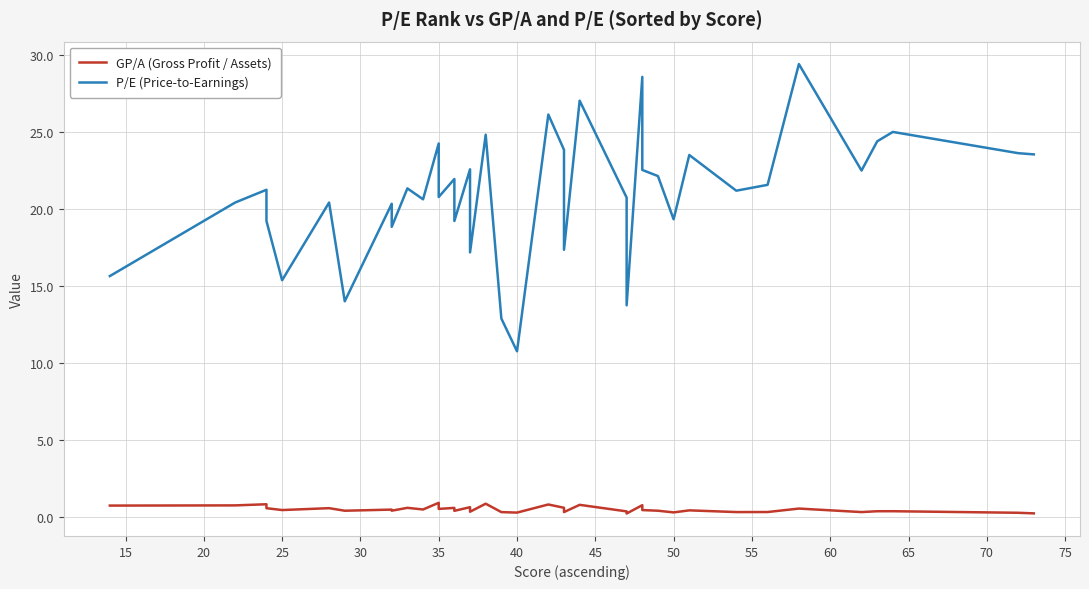

True or false: P/E (Price-to-Earnings) and GP/A (Gross Profit / Assets) cross at least once.

False